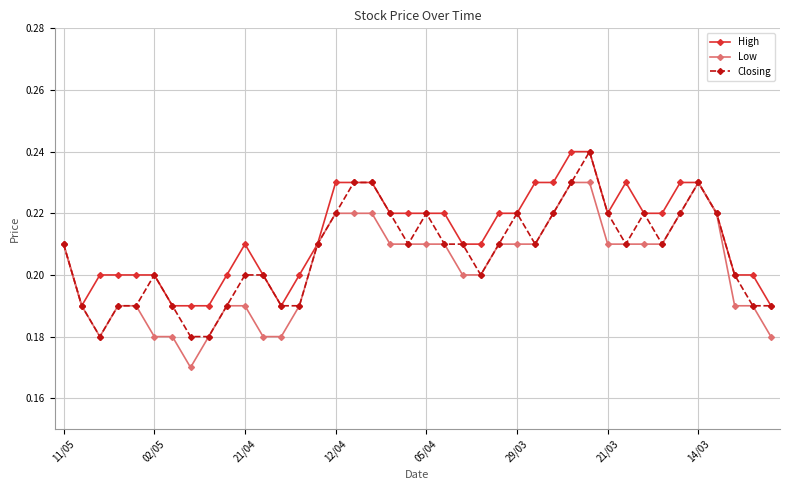

True or false: Low has more than 0 interior local peaks.

True